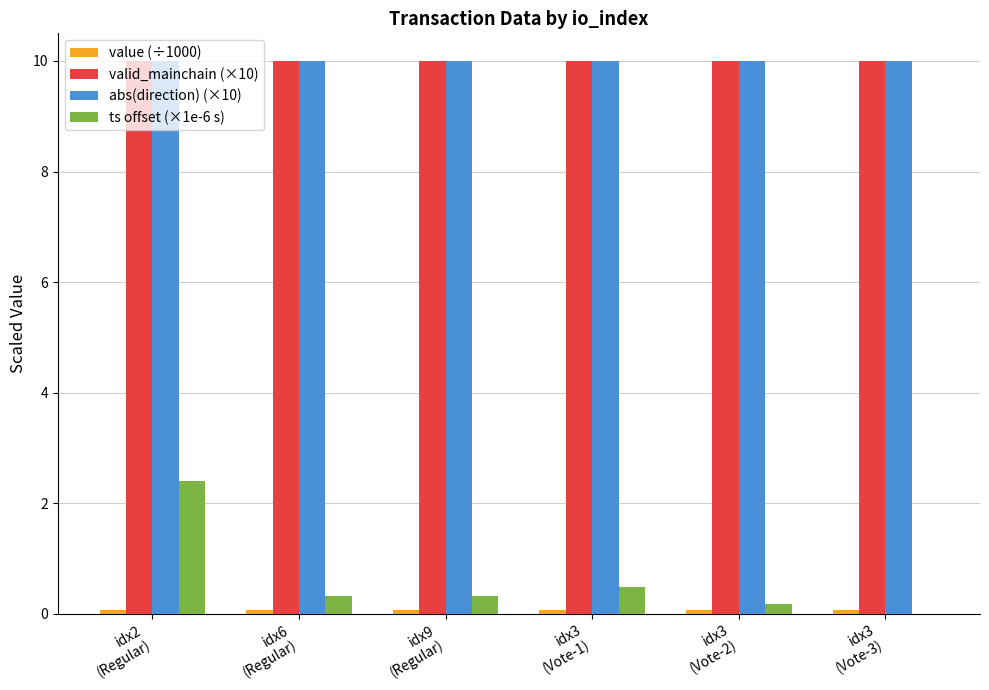

What is the highest value of the abs(direction) (×10) series?

10.0